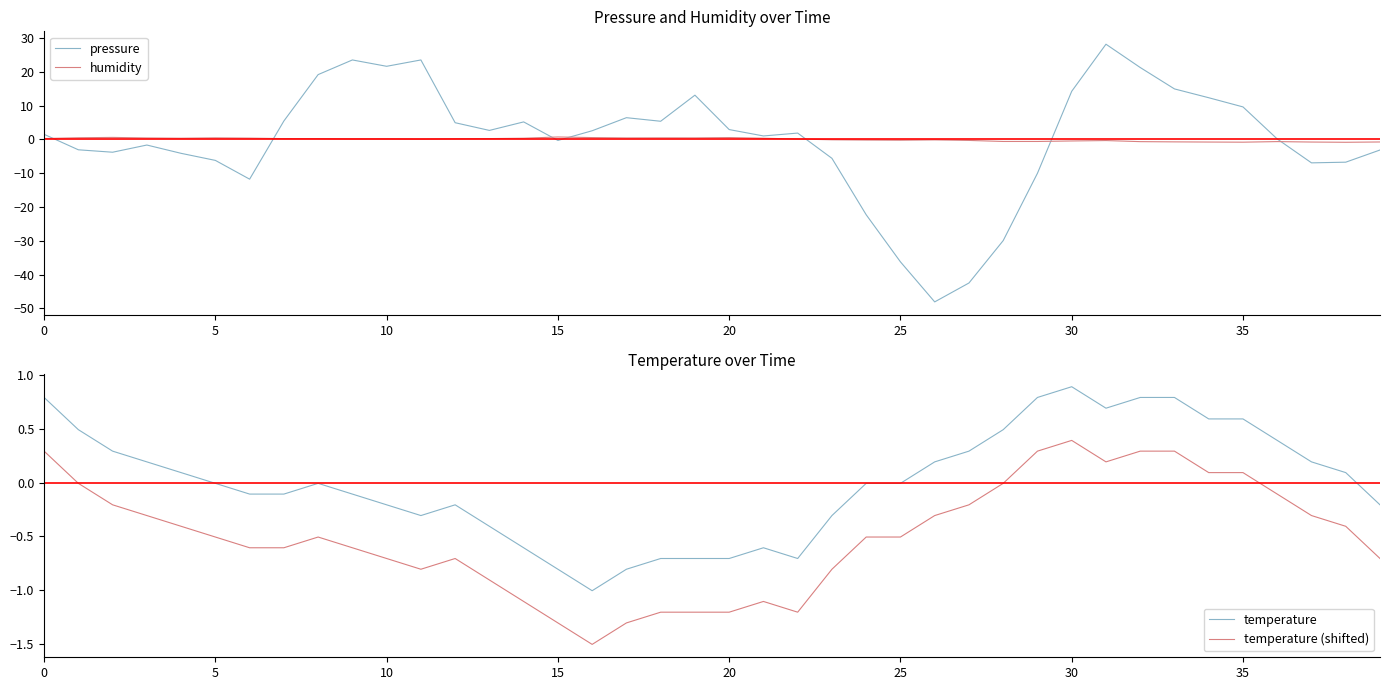

Does the chart display data point markers on the line(s)?

No